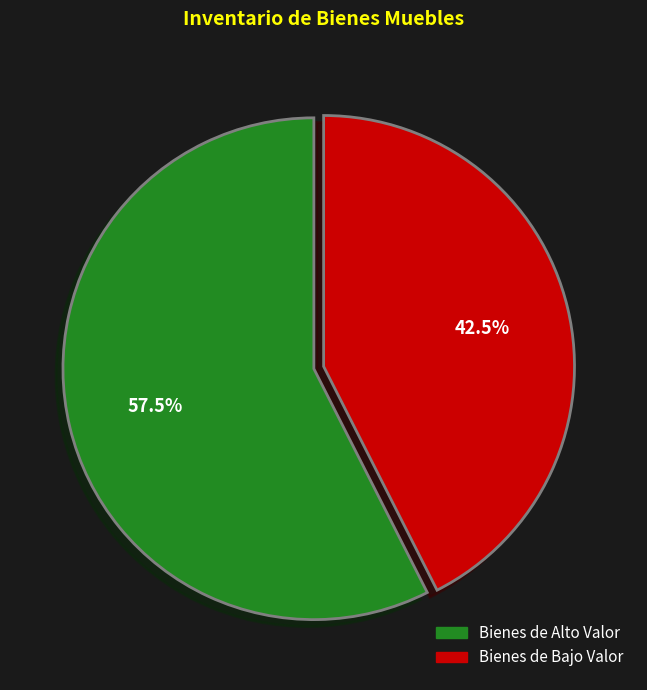

Does any single category account for the majority?

Yes